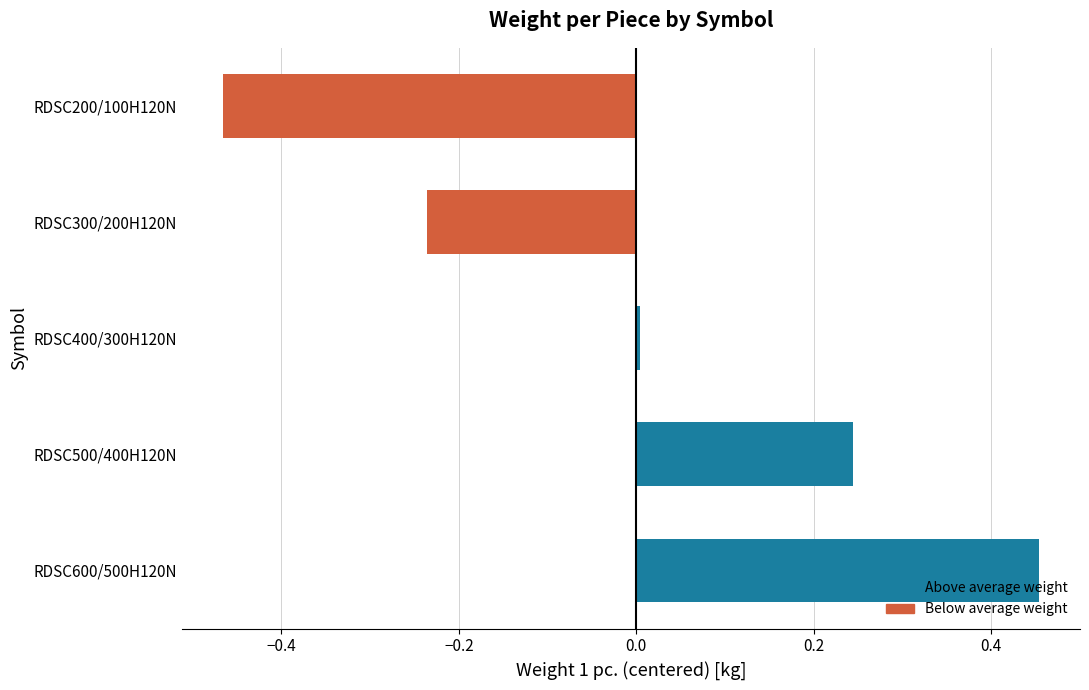

The chart shows a value of -0.6 at RDSC200/100H120N. True or false?

False